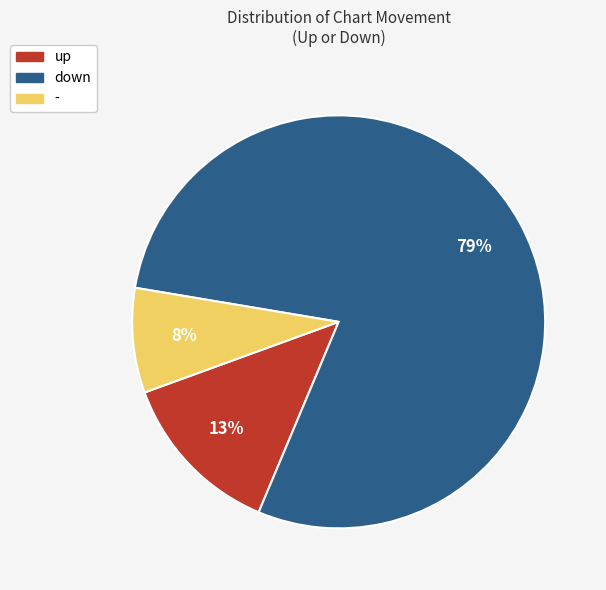

What is the largest slice in the pie chart?

down